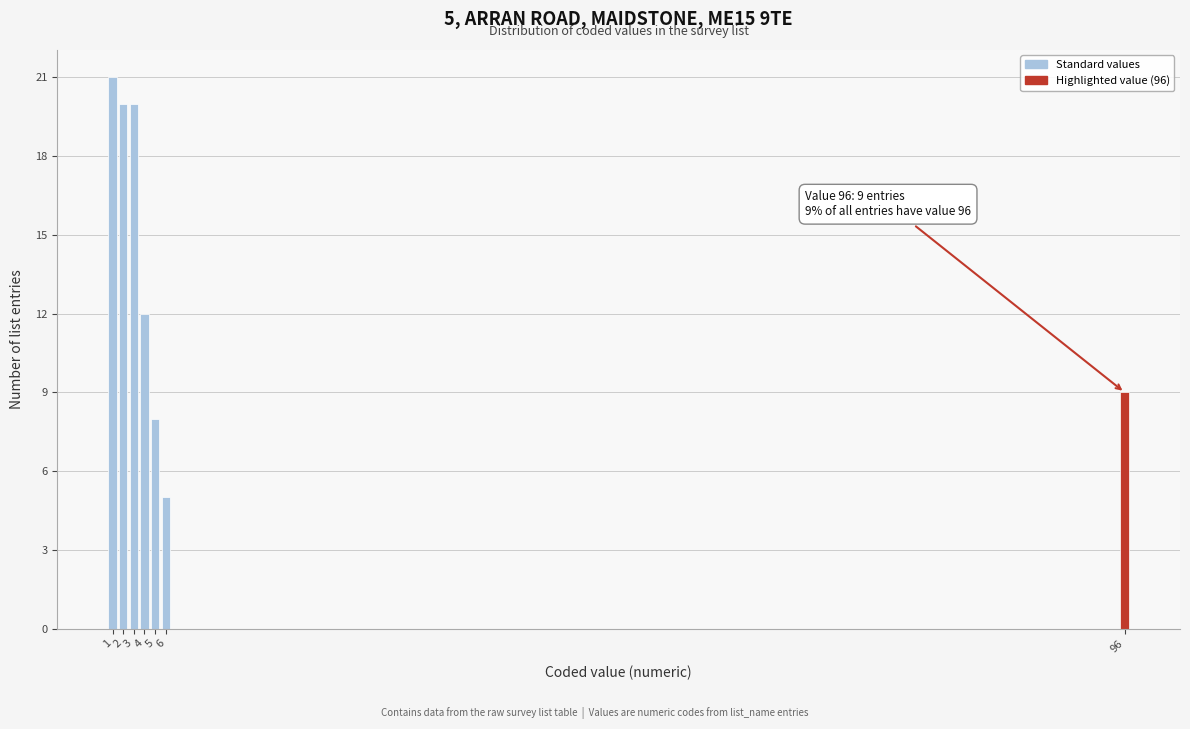

Reading left to right, what are all the values shown in this chart?

21	20	20	12	8	5	9